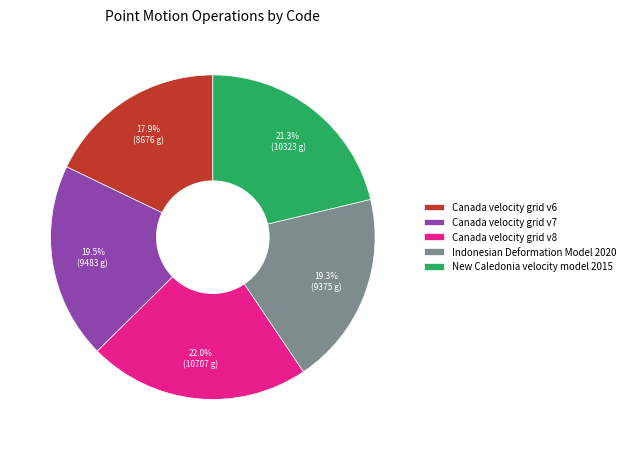

To the nearest percent, what is the difference between the largest and smallest slice percentages?

4%